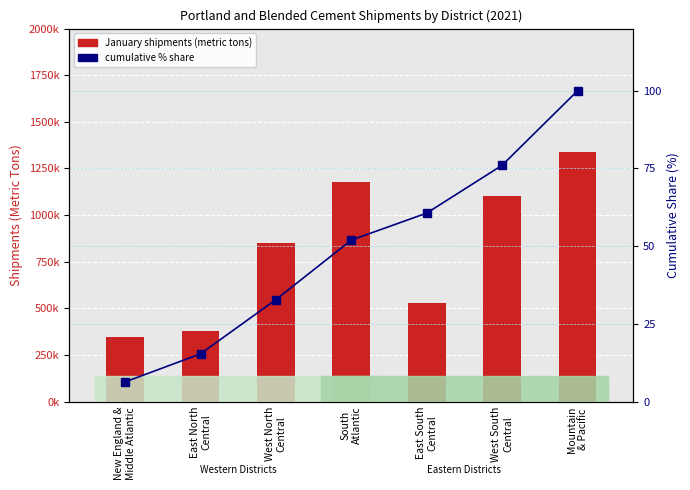

Which label corresponds to the largest value in the chart?

Mountain
& Pacific